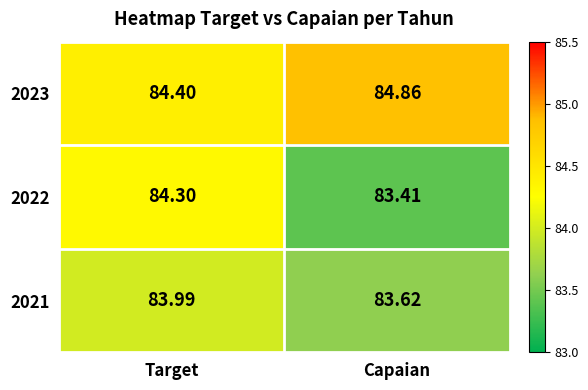

Which series has the largest total across all categories?

2023